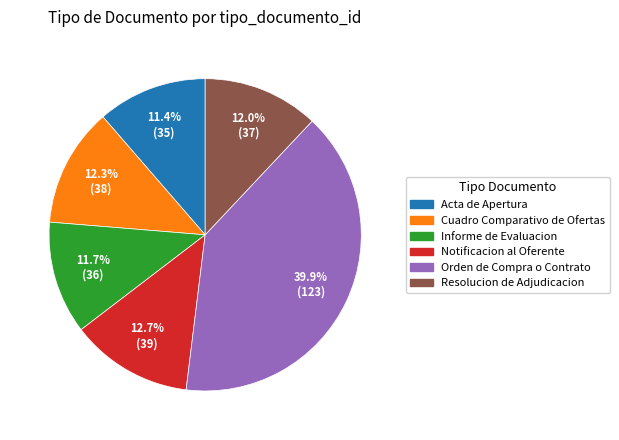

Which category has the biggest portion of the pie?

Orden de Compra o Contrato